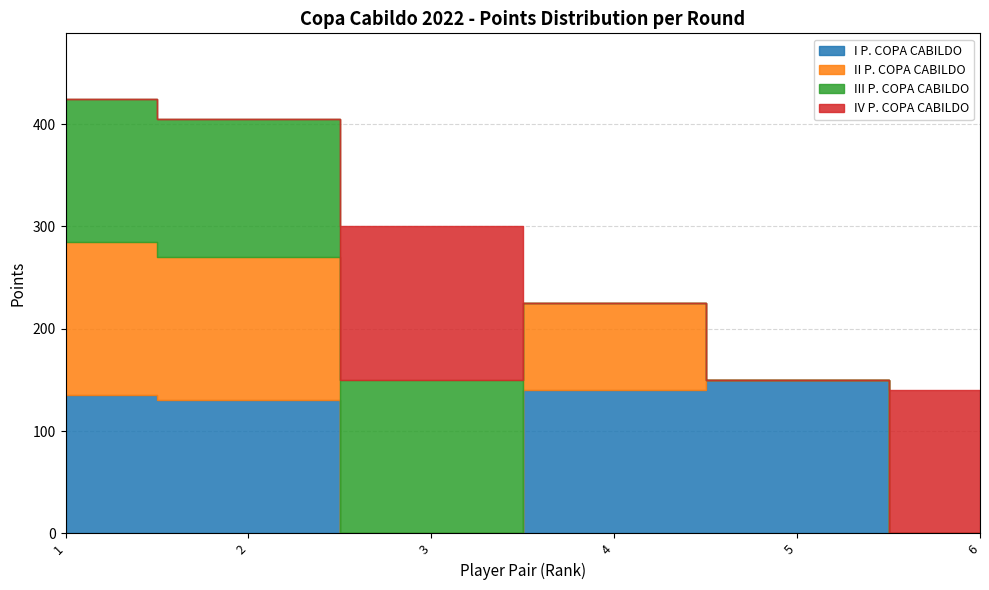

Which has a higher value, 6 or 2?

2